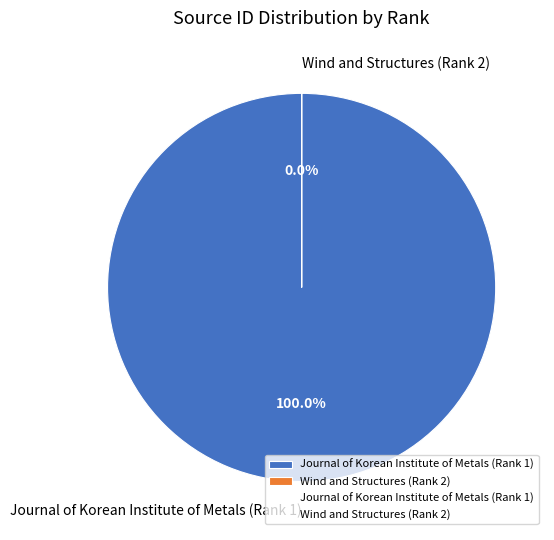

What portion of the pie excludes Wind and Structures (Rank 2)?

100.0%